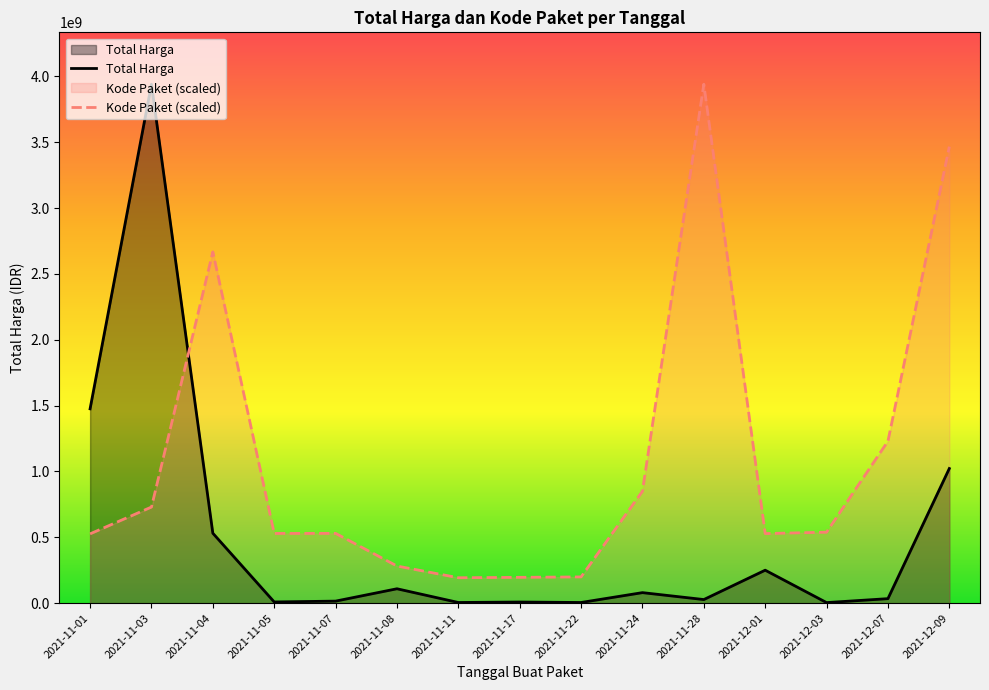

What are all the series names shown in the legend?

Total Harga, Kode Paket (scaled)